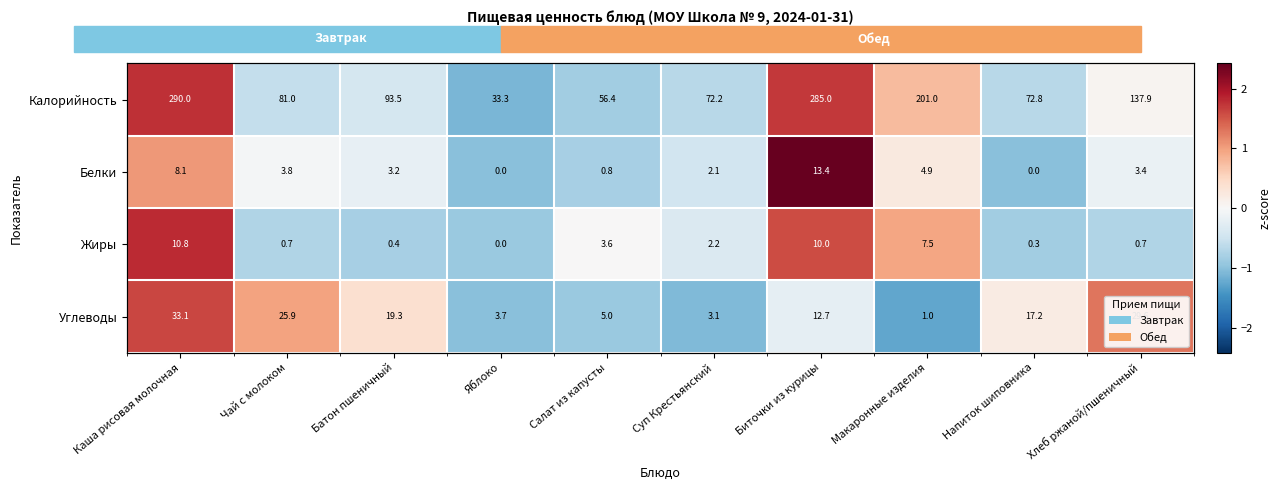

How many series are shown in this chart?

4